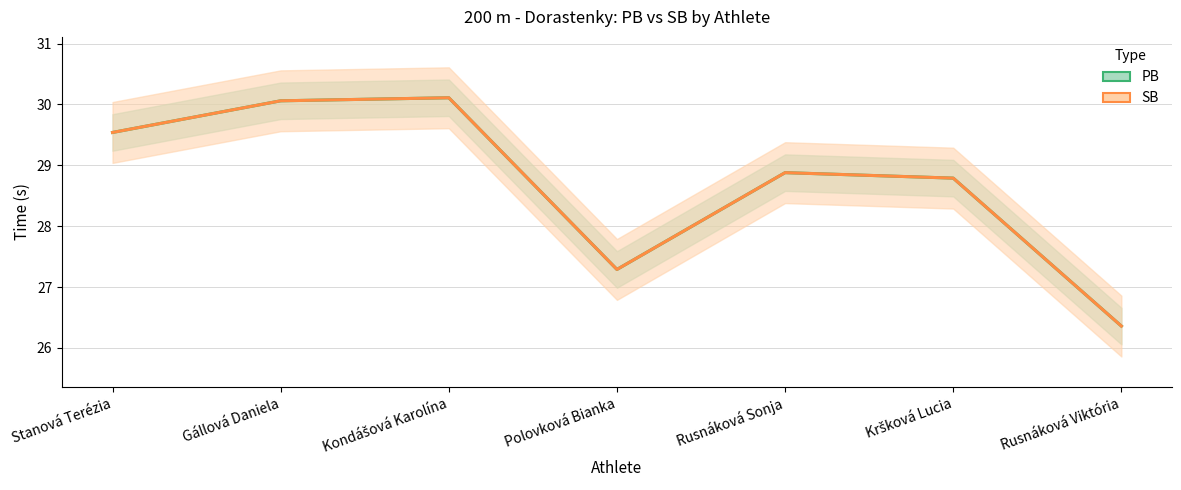

At which category does SB reach its first local peak?

Kondášová Karolína